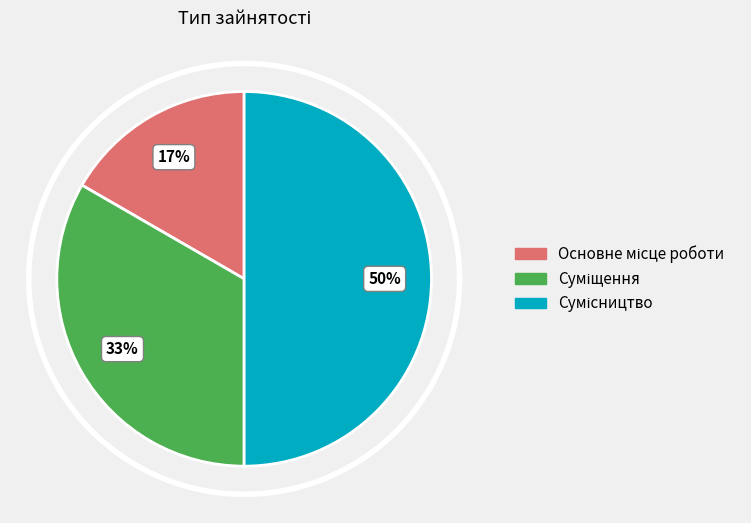

Which has a higher value, Сумісництво or Суміщення?

Сумісництво